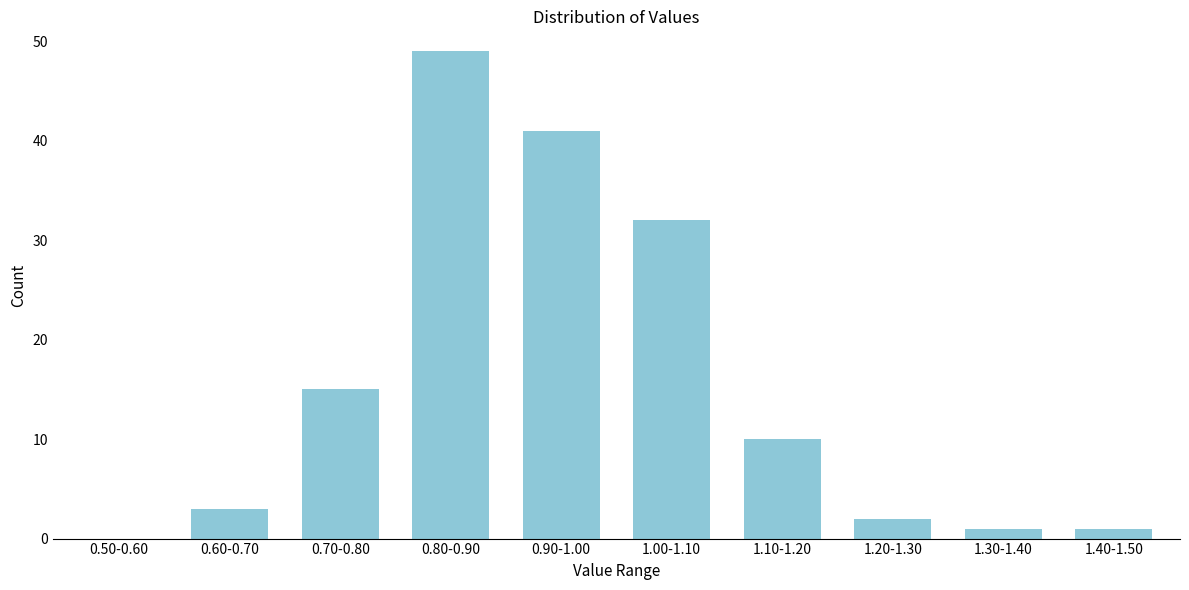

Reading left to right, what are all the values shown in this chart?

0.50-0.60=0	0.60-0.70=3	0.70-0.80=15	0.80-0.90=49	0.90-1.00=41	1.00-1.10=32	1.10-1.20=10	1.20-1.30=2	1.30-1.40=1	1.40-1.50=1